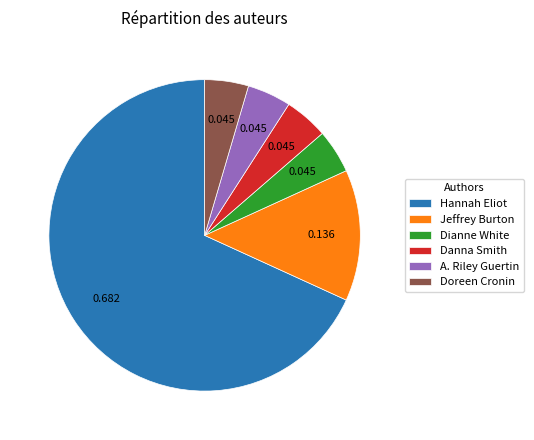

Which slice is the largest?

Hannah Eliot